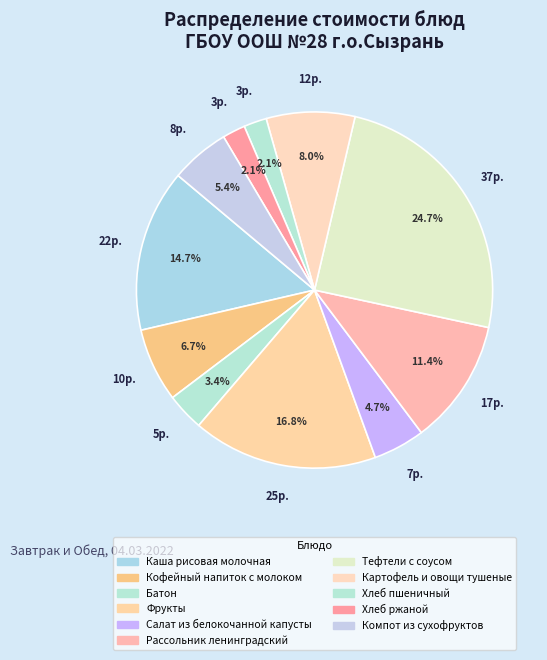

What is the total percentage of Салат из белокочанной капусты and Кофейный напиток с молоком?

11.4%